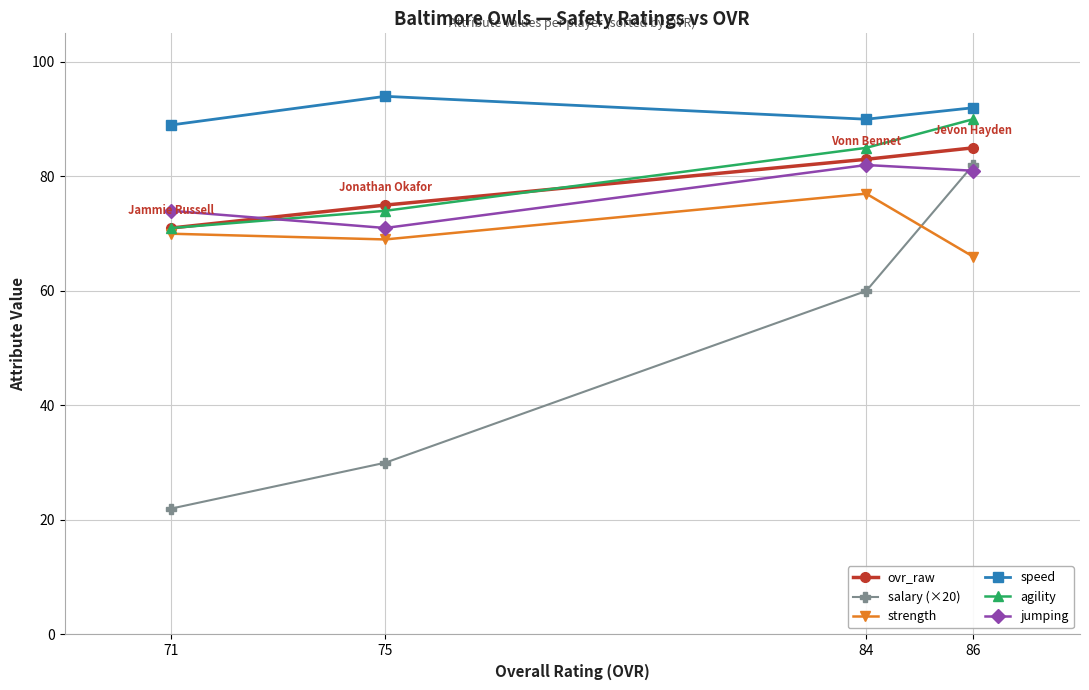

Reading left to right, list all the values displayed in this chart.

ovr_raw: 71=71	75=75	84=83	86=85
salary (×20): 71=22	75=30	84=60	86=82
strength: 71=70	75=69	84=77	86=66
speed: 71=89	75=94	84=90	86=92
agility: 71=71	75=74	84=85	86=90
jumping: 71=74	75=71	84=82	86=81